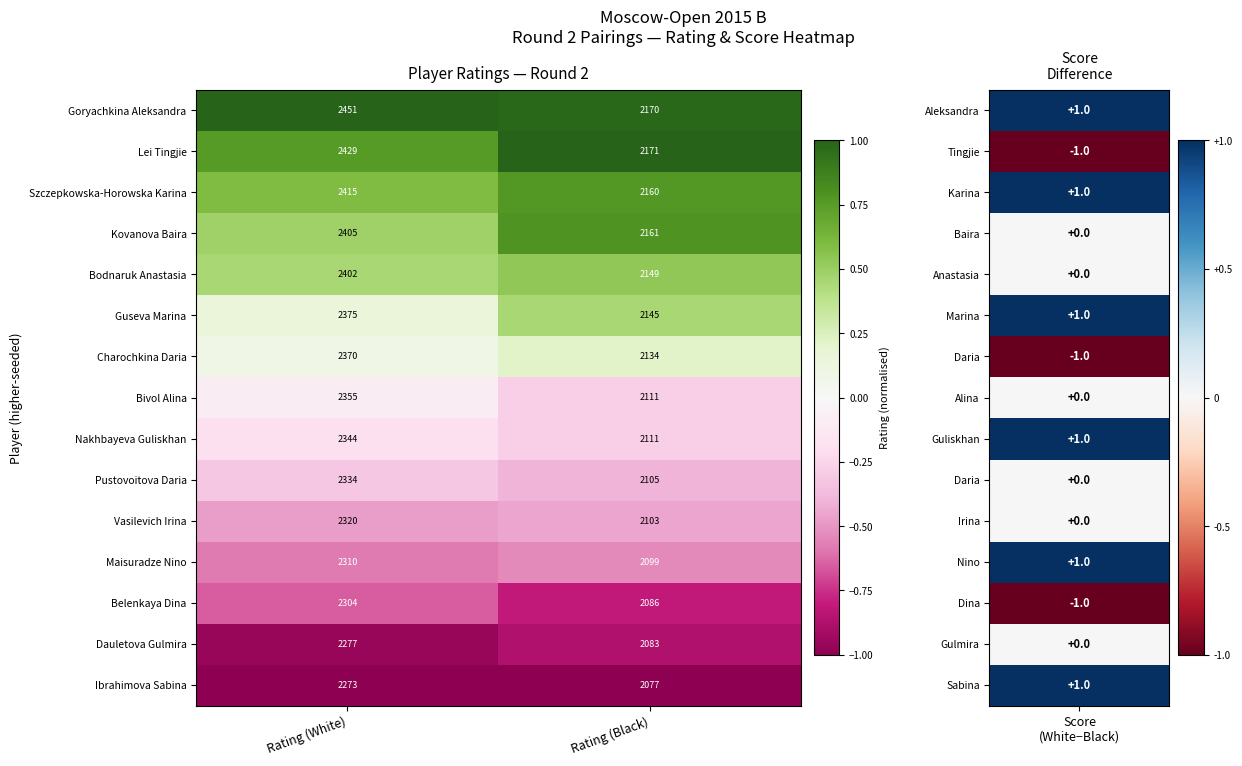

What is the difference between the highest and lowest values at Rating (White)?

178